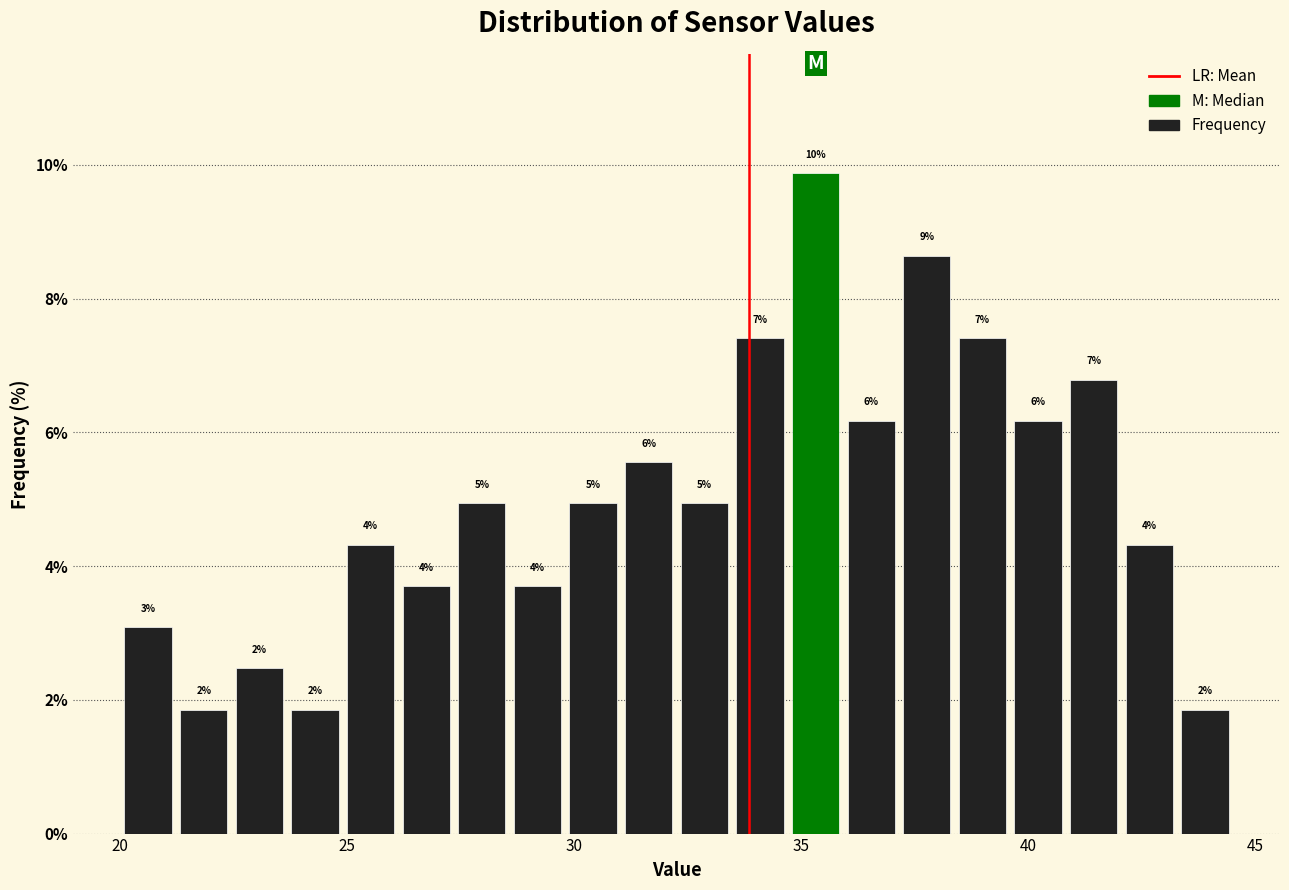

Around what value on the x-axis is the tallest bar? Give the approximate position of its centre, as read against the axis.

35.5